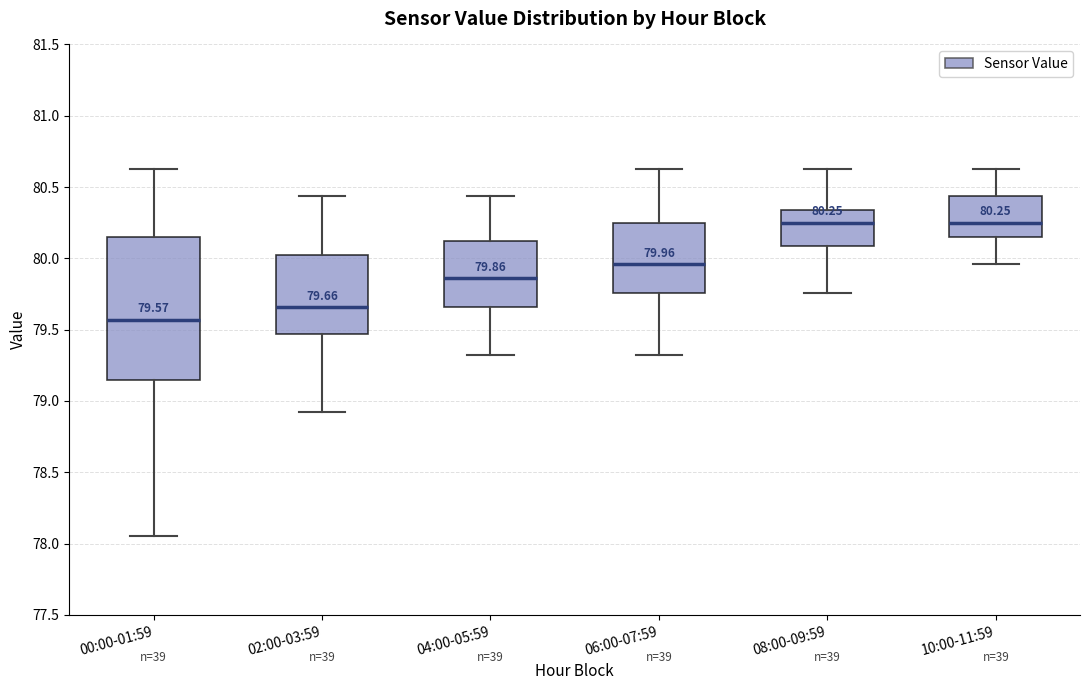

Which box is the tallest, from its lower edge to its upper edge?

00:00-01:59